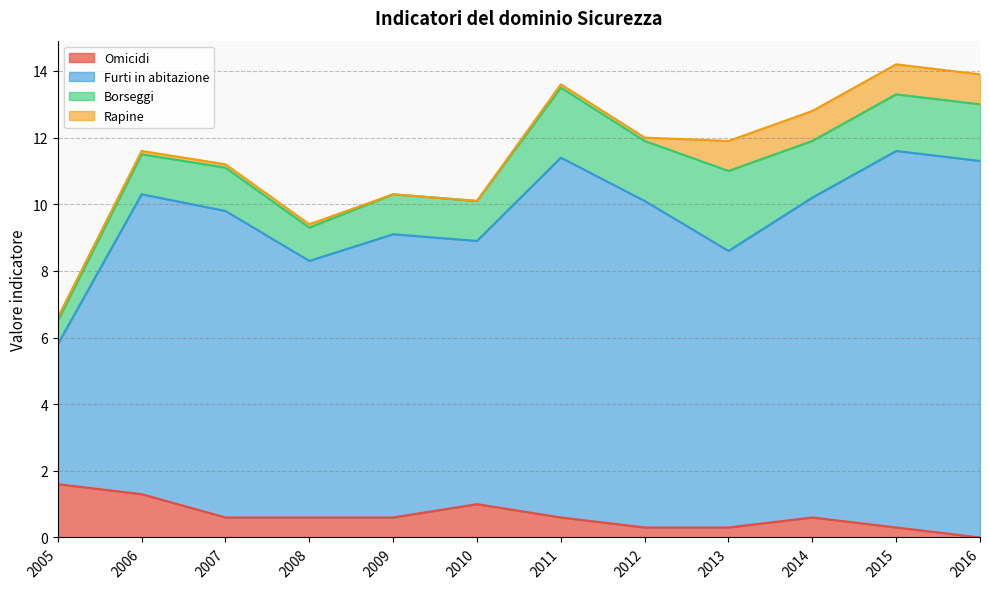

What is the difference between the highest and lowest values at 2009?

8.5